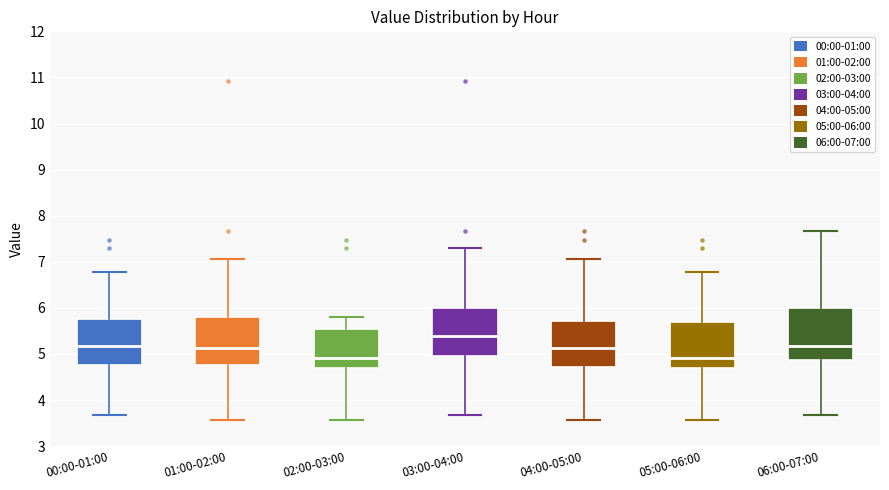

Where does the lower whisker of the box for 00:00-01:00 end on the y-axis? The values are not printed on the chart, so give them approximately, as read against the axis.

3.7